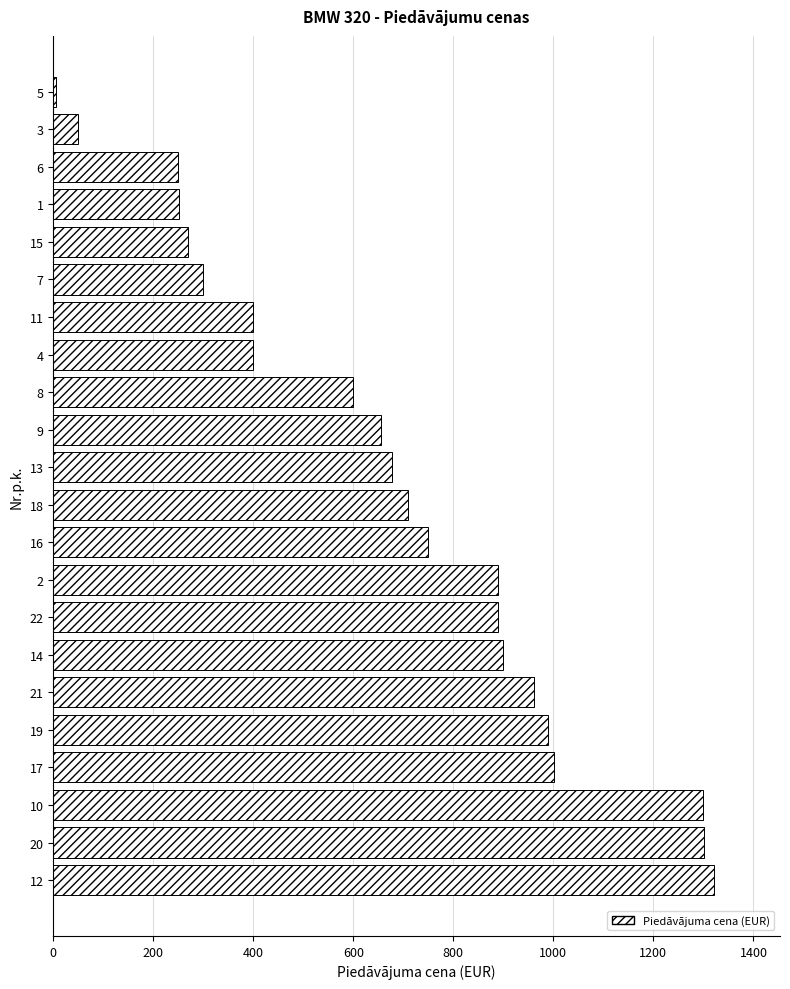

How many data points does each series have?

22